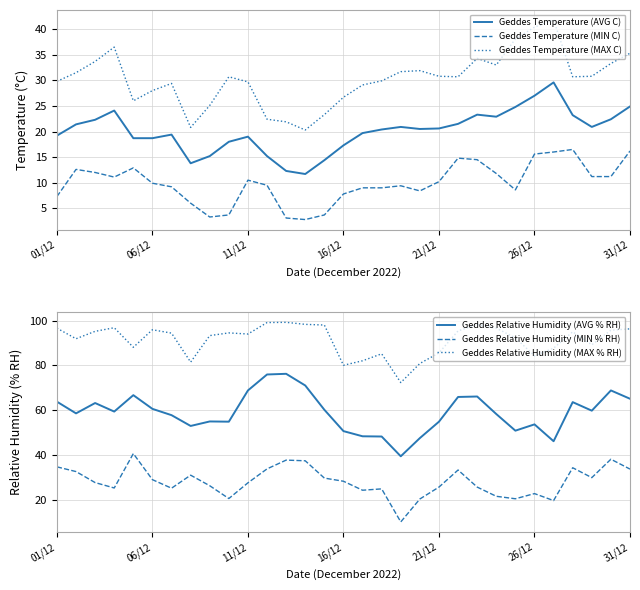

True or false: Geddes Temperature (MAX C) and Geddes Temperature (MIN C) cross at least once.

False